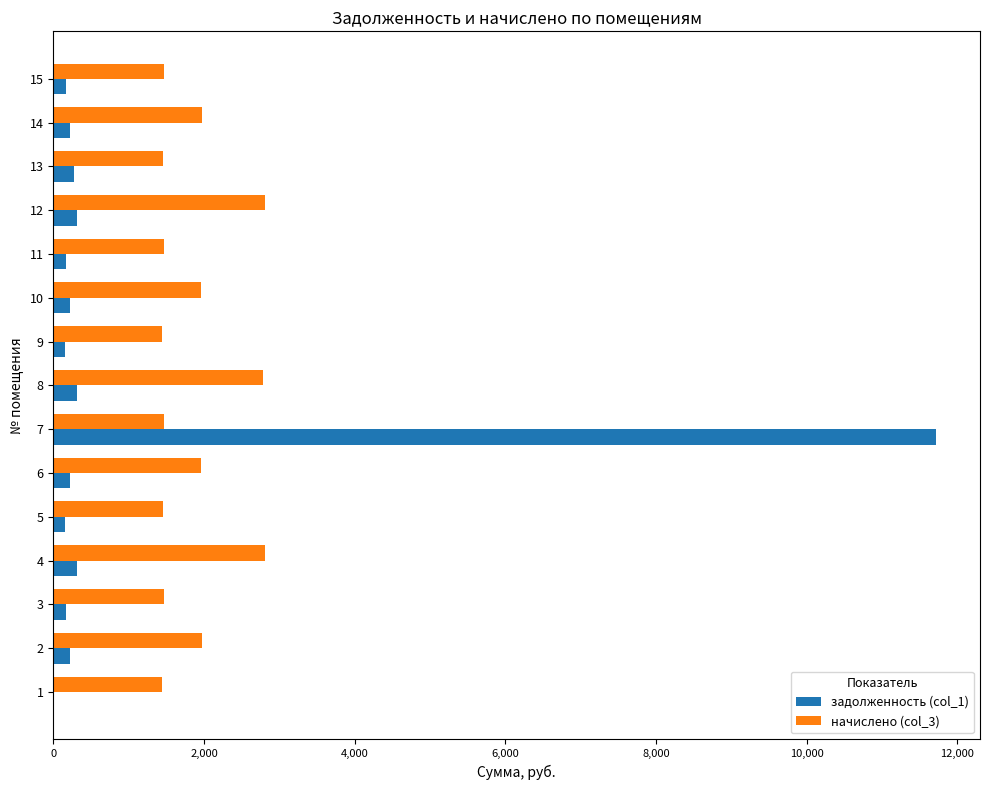

Is the value of задолженность (col_1) at 10 greater than the value of начислено (col_3) at 2?

No